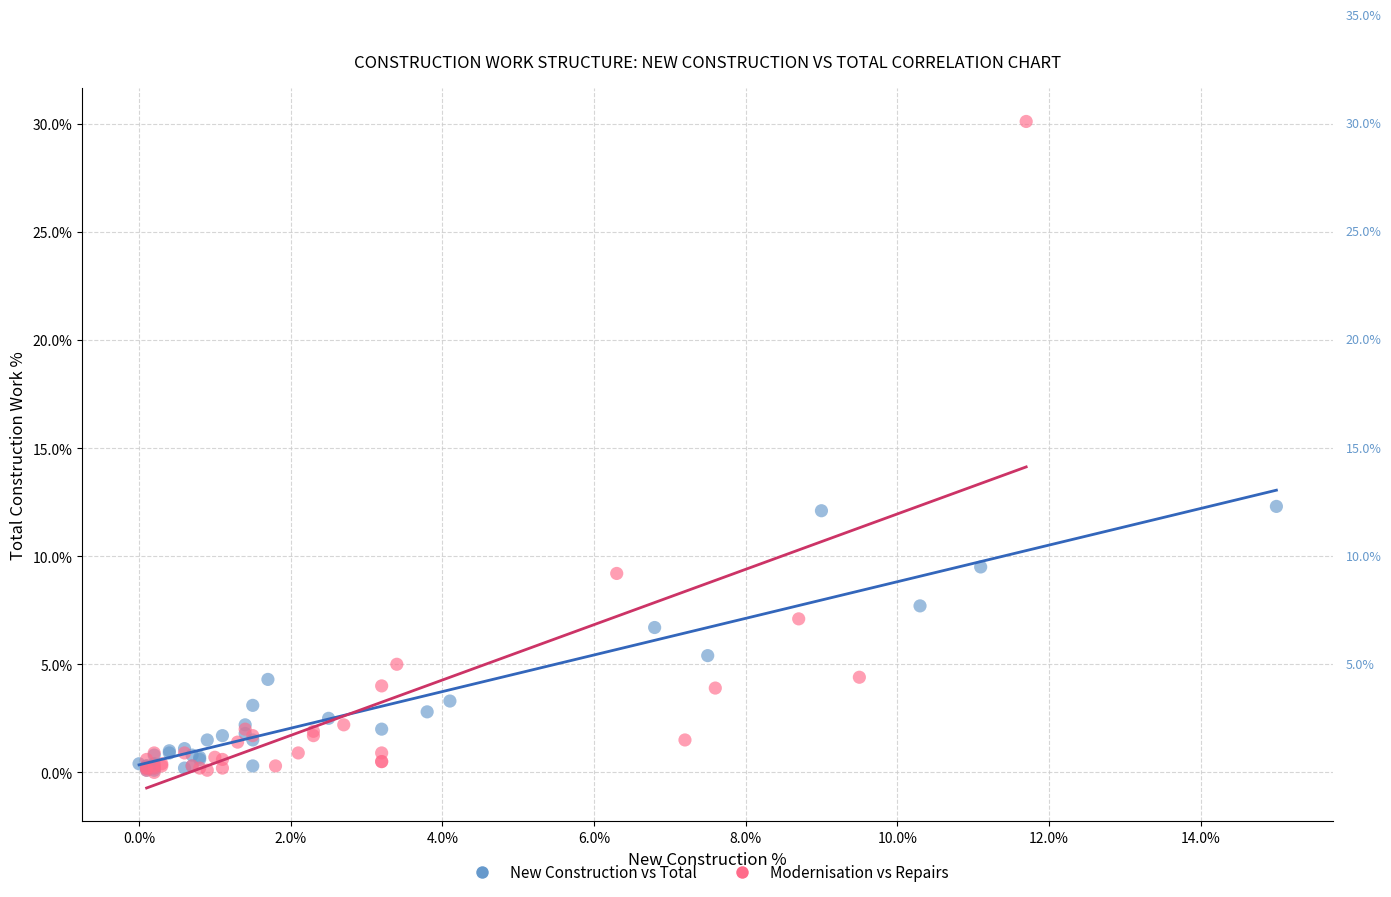

Which series reaches the maximum Y coordinate?

Modernisation vs Repairs